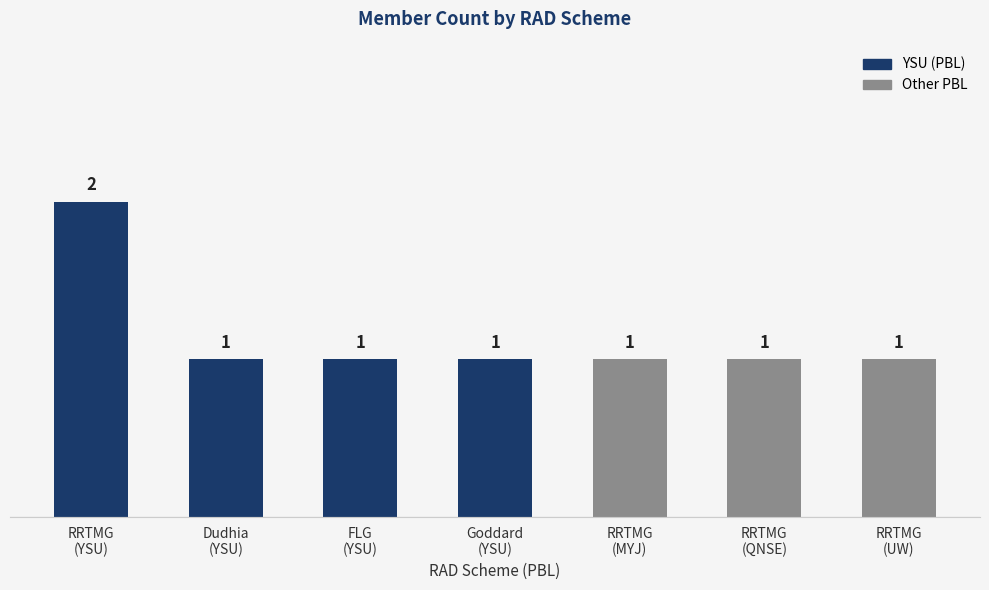

Reading left to right, transcribe all the data shown in this chart.

2	1	1	1	1	1	1